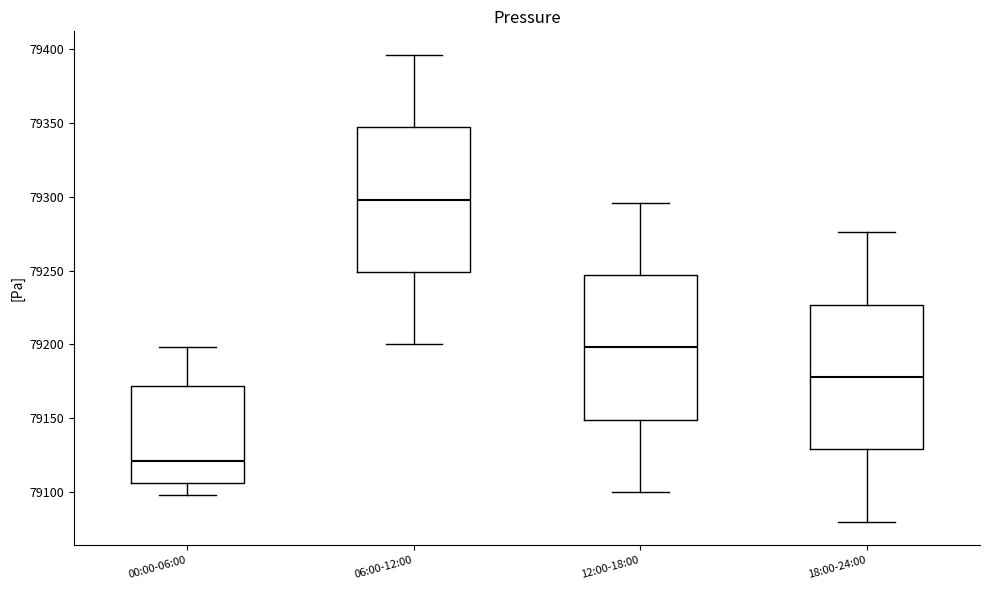

Reading left to right, read every box against the y-axis: the position of its median line, the range the box covers, and the ends of its whiskers. The values are not printed on the chart, so give them approximately, as read against the axis.

00:00-06:00: median 79120, box 79105 to 79170, whiskers 79100 to 79200
06:00-12:00: median 79300, box 79250 to 79345, whiskers 79200 to 79395
12:00-18:00: median 79200, box 79150 to 79245, whiskers 79100 to 79295
18:00-24:00: median 79180, box 79130 to 79225, whiskers 79080 to 79275